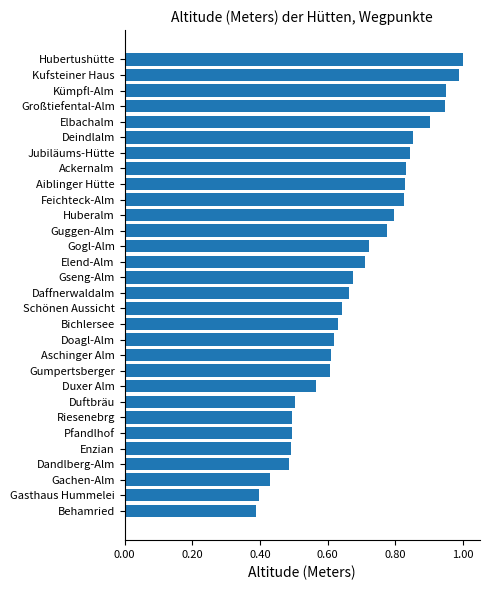

Between Enzian and Großtiefental-Alm, which is larger?

Großtiefental-Alm